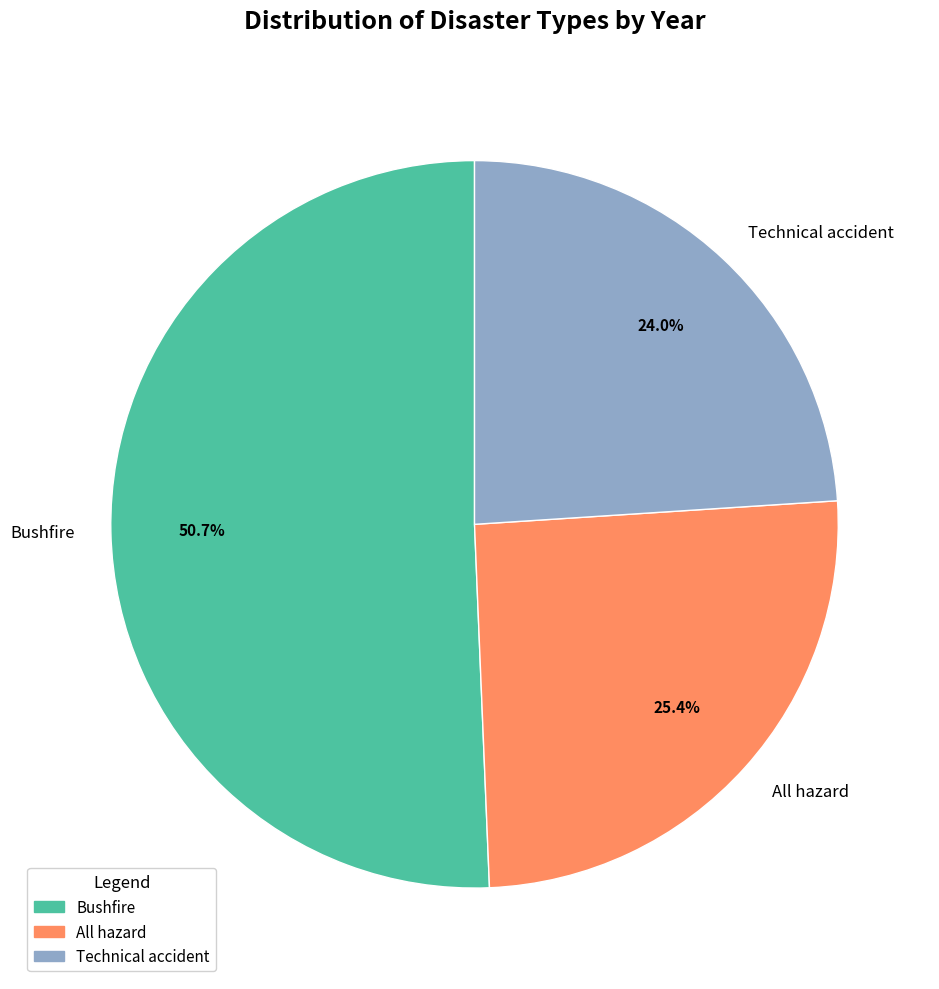

Between Bushfire and Technical accident, which is larger?

Bushfire